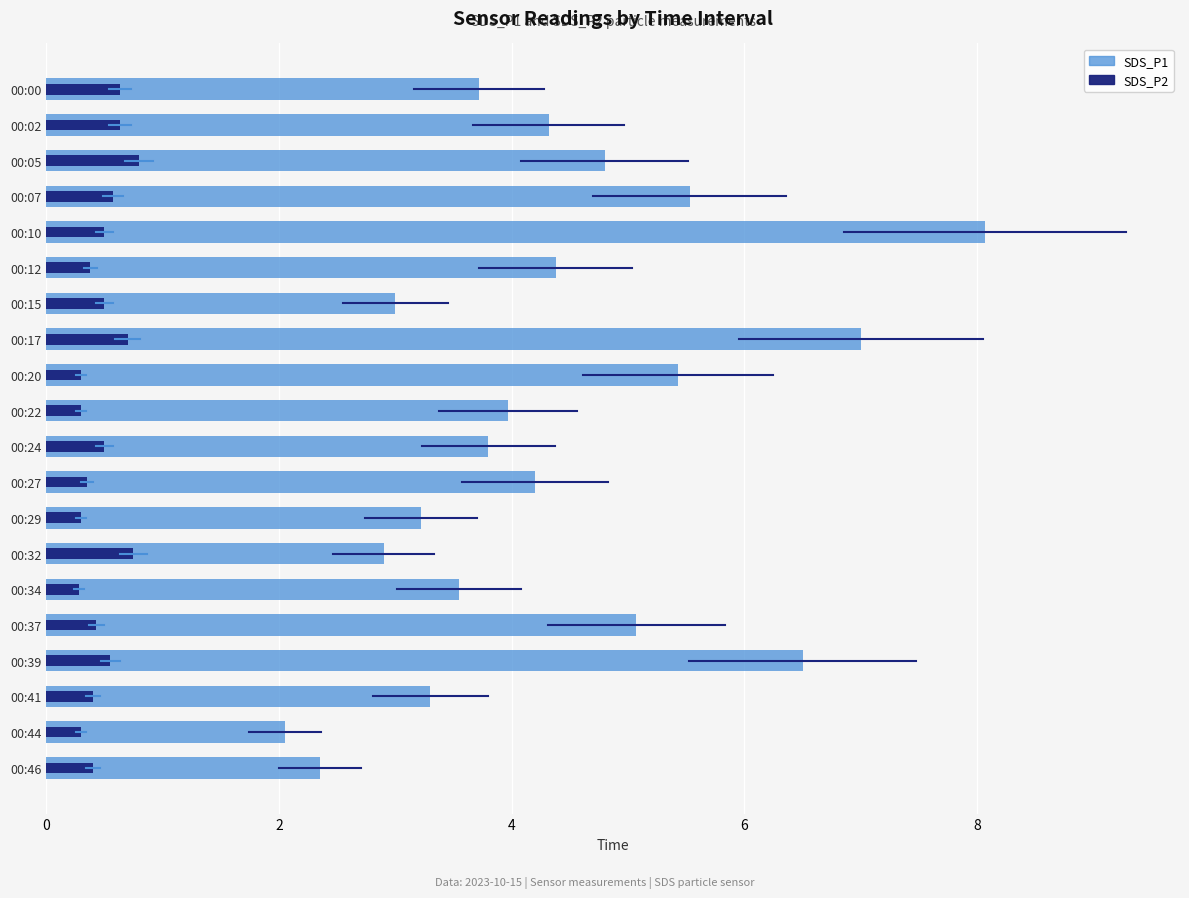

Reading left to right, transcribe all the data shown in this chart.

SDS_P1: 3.7	4.3	4.8	5.5	8.1	4.4	3.0	7.0	5.4	4.0	3.8	4.2	3.2	2.9	3.5	5.1	6.5	3.3	2.0	2.4
SDS_P2: 0.6	0.6	0.8	0.6	0.5	0.4	0.5	0.7	0.3	0.3	0.5	0.3	0.3	0.8	0.3	0.4	0.6	0.4	0.3	0.4